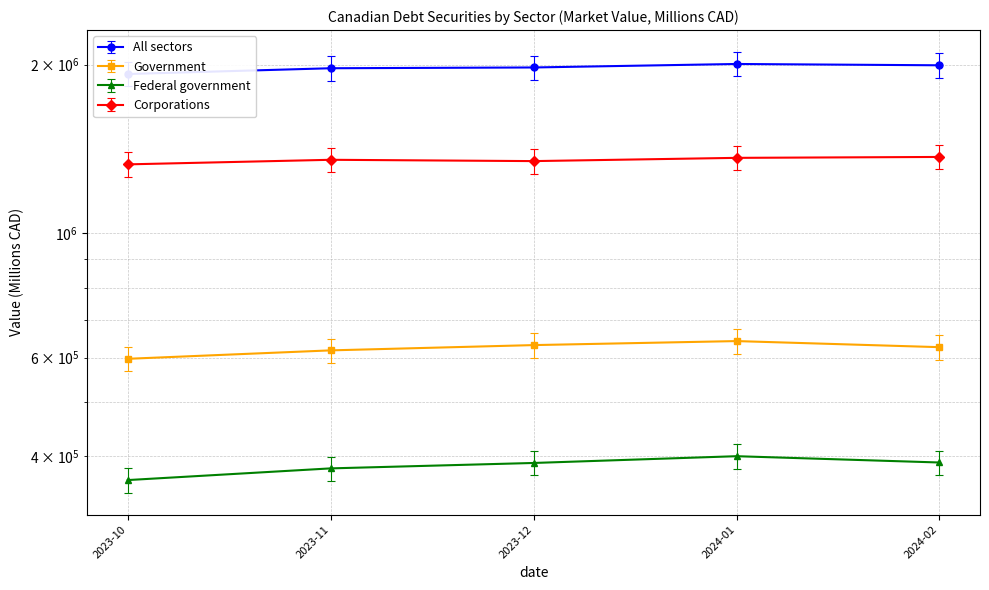

What position from the right is 2024-02?

1